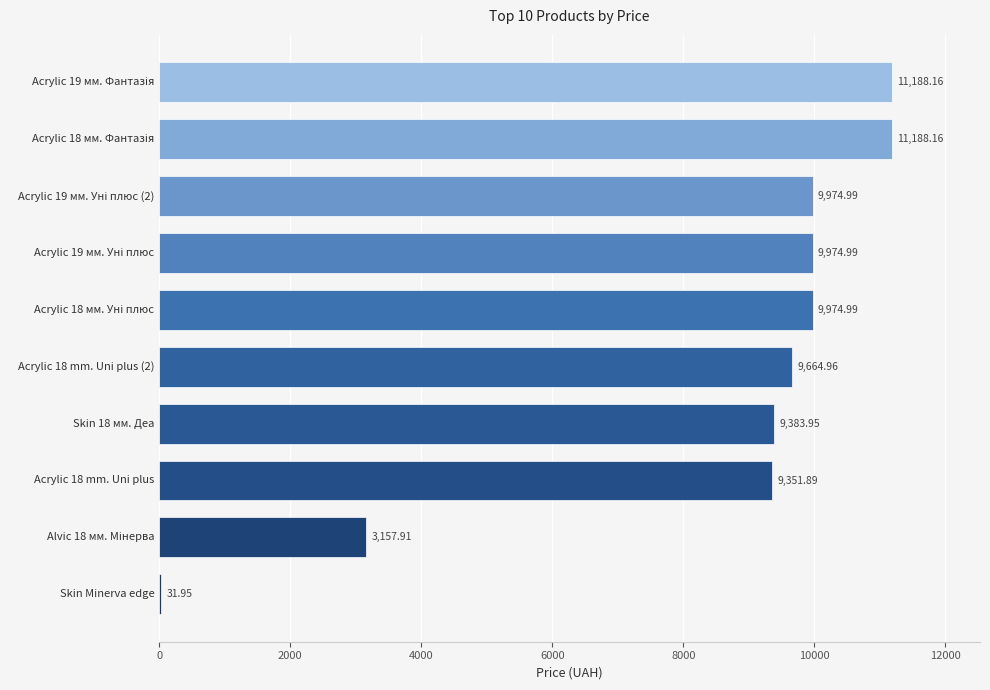

What is the change in value from Skin Minerva edge to Acrylic 18 mm. Uni plus (2)?

+9633.0